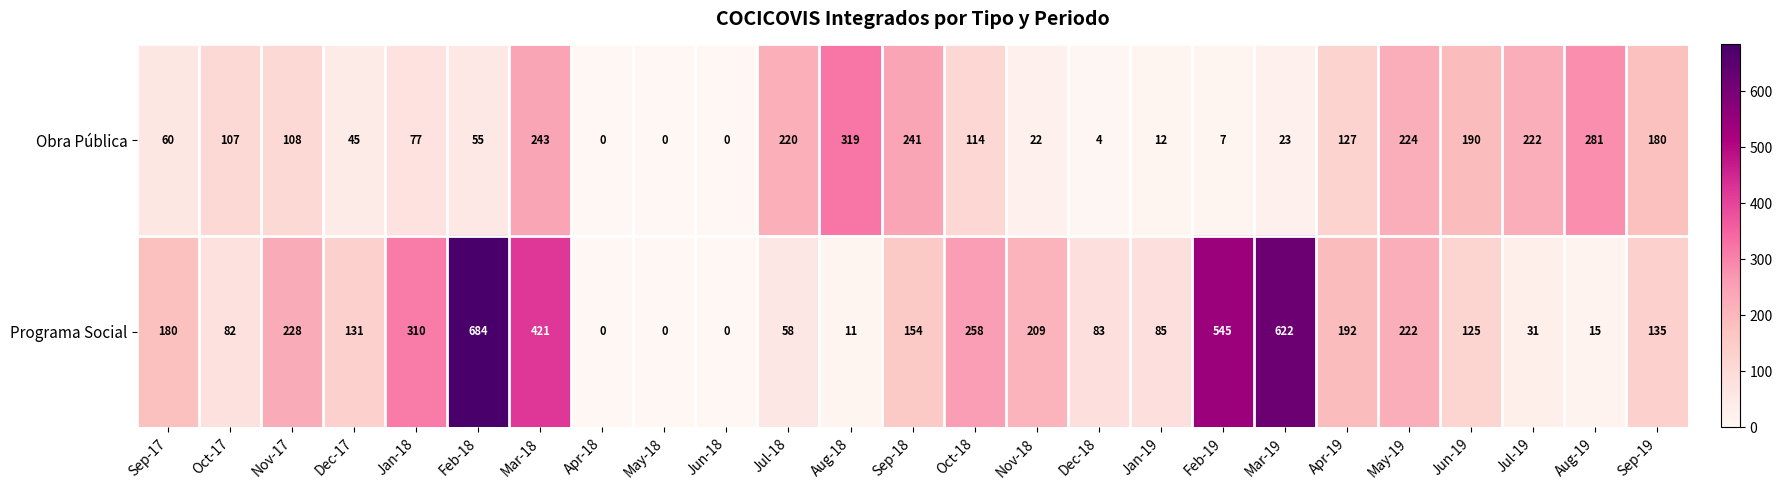

What is the sum of all Obra Pública values?

2881